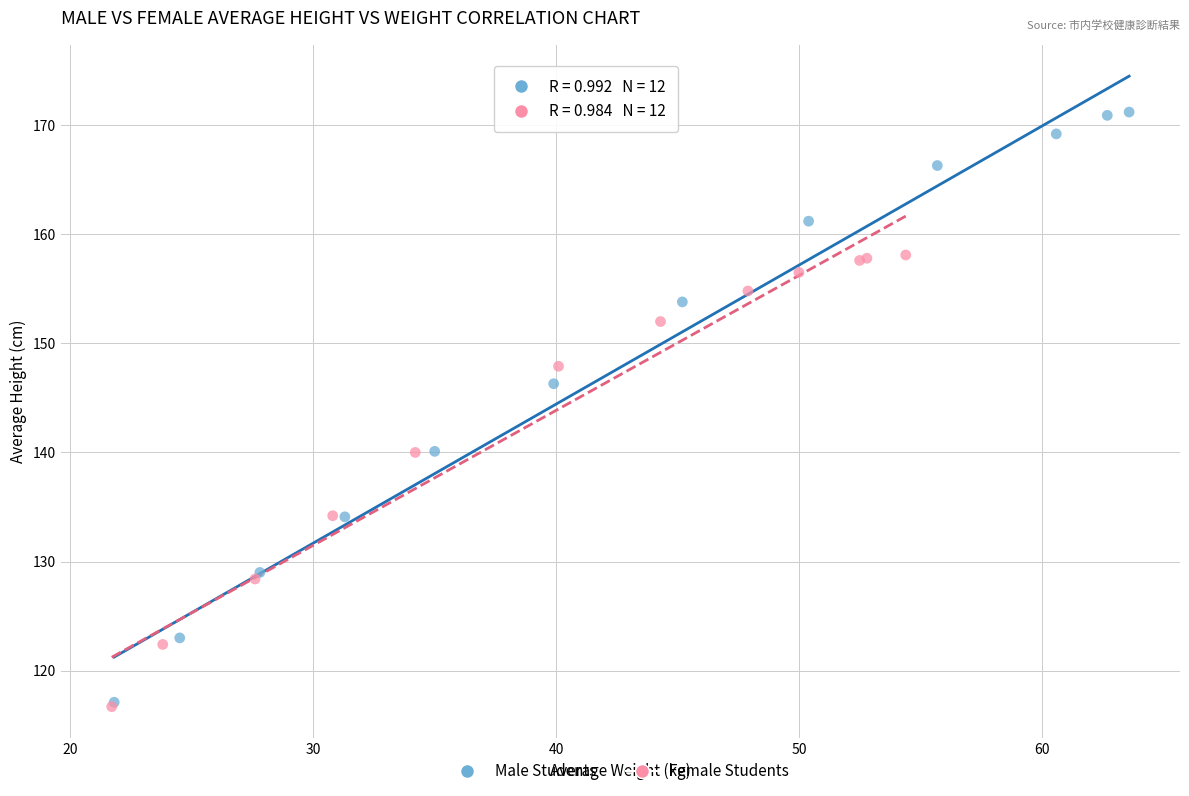

What are all the series names shown in the legend?

Male Students, Female Students